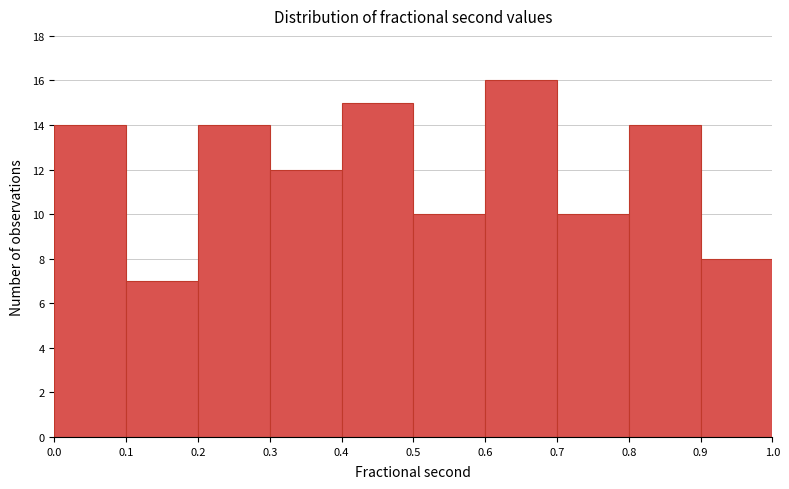

Reading left to right, list every bar in this chart as the range it spans on the x-axis followed by its height. The values are not printed on the chart, so give them approximately, as read against the axis.

0.0 to 0.1: 14
0.1 to 0.2: 7
0.2 to 0.3: 14
0.3 to 0.4: 12
0.4 to 0.5: 15
0.5 to 0.6: 10
0.6 to 0.7: 16
0.7 to 0.8: 10
0.8 to 0.9: 14
0.9 to 1.0: 8